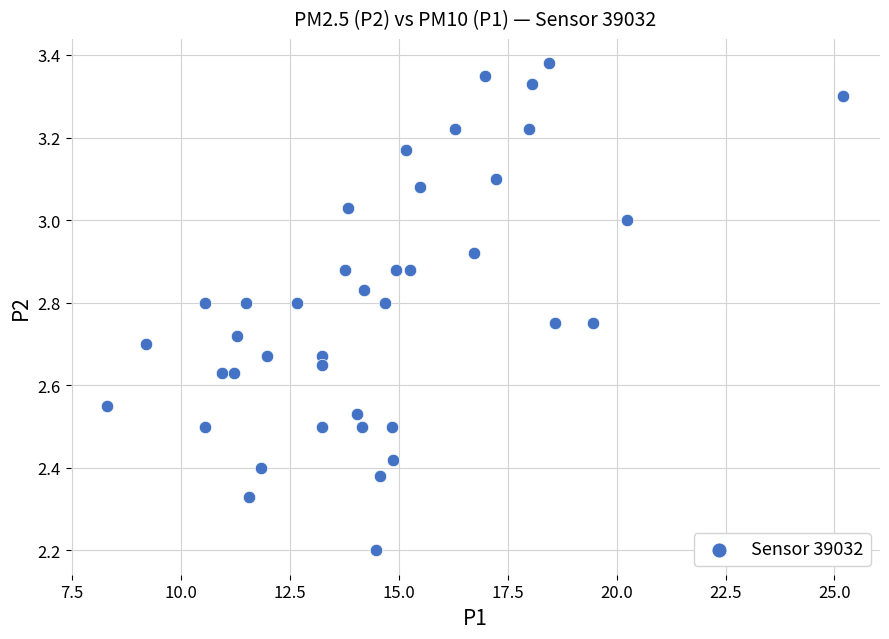

What Y value in the scatter plot is closest to 2?

2.2